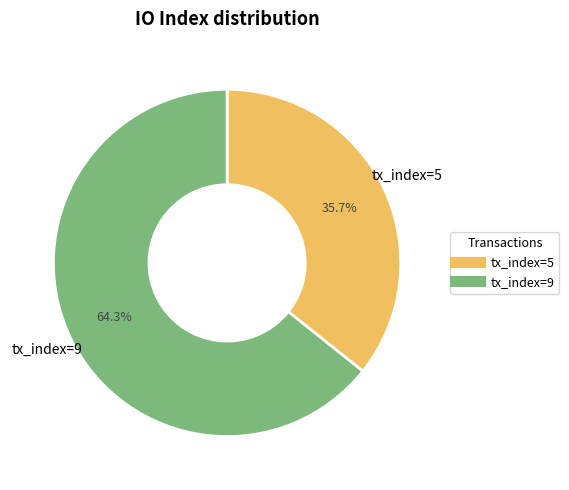

To the nearest percent, what is the difference between the largest and smallest slice percentages?

29%